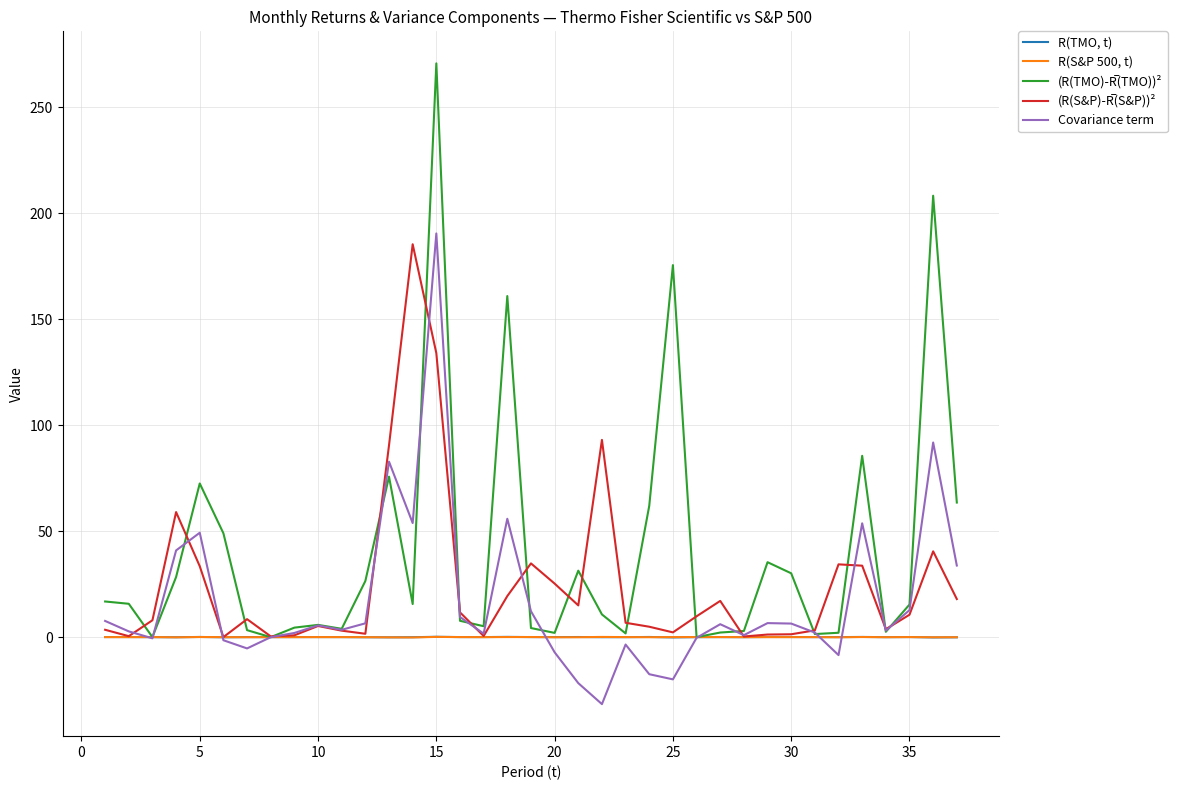

What is the greatest value displayed?

270.8